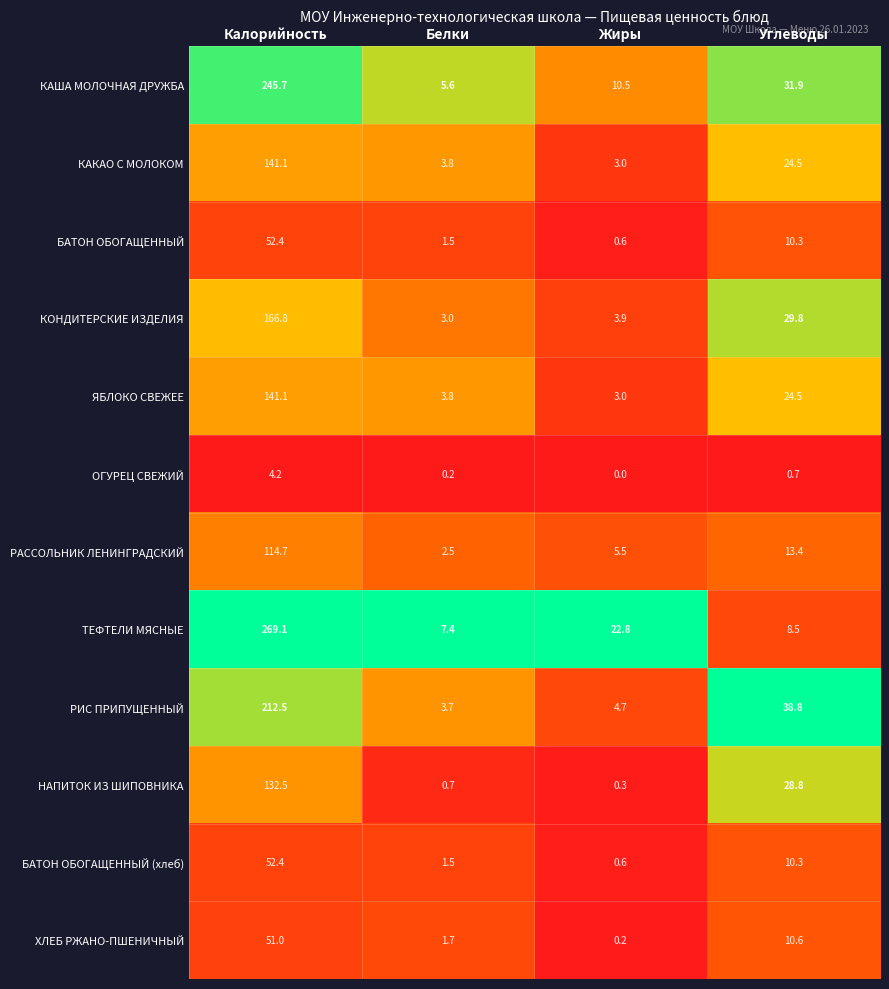

The value of ОГУРЕЦ СВЕЖИЙ at Углеводы is 1.3. True or false?

False